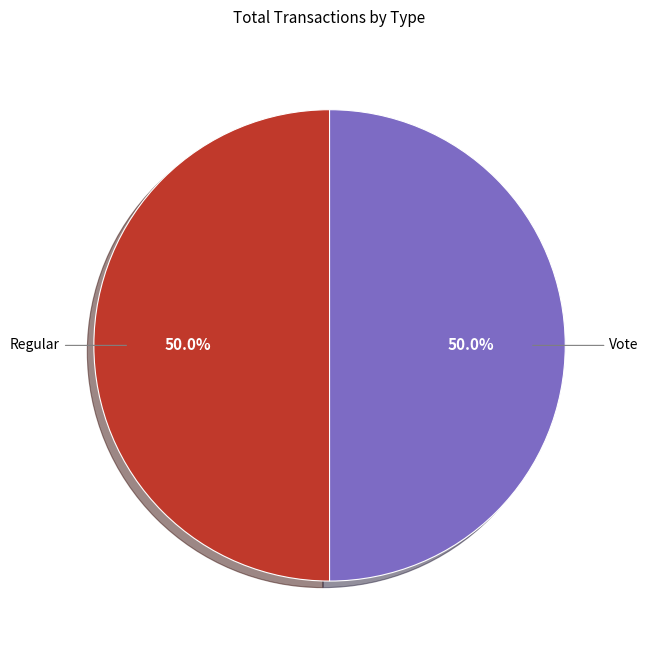

What is the ratio of the value at Vote to the value at Regular?

1.0